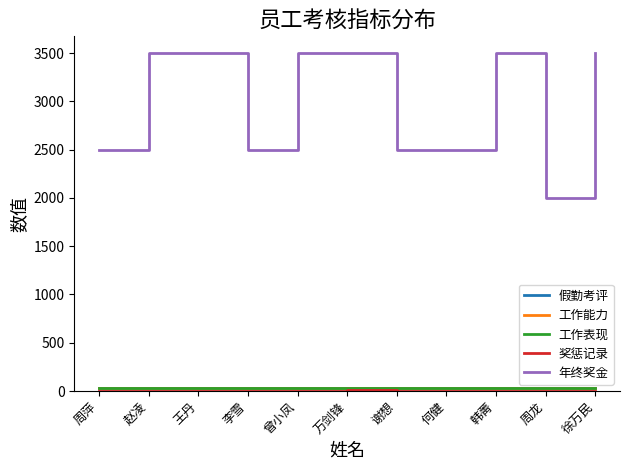

Which series has the largest total across all categories?

年终奖金